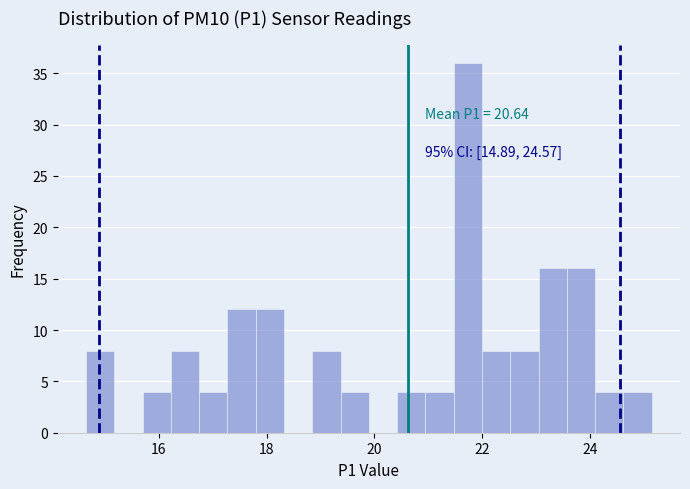

Read against the x-axis, roughly where is the centre of the tallest bar?

21.8